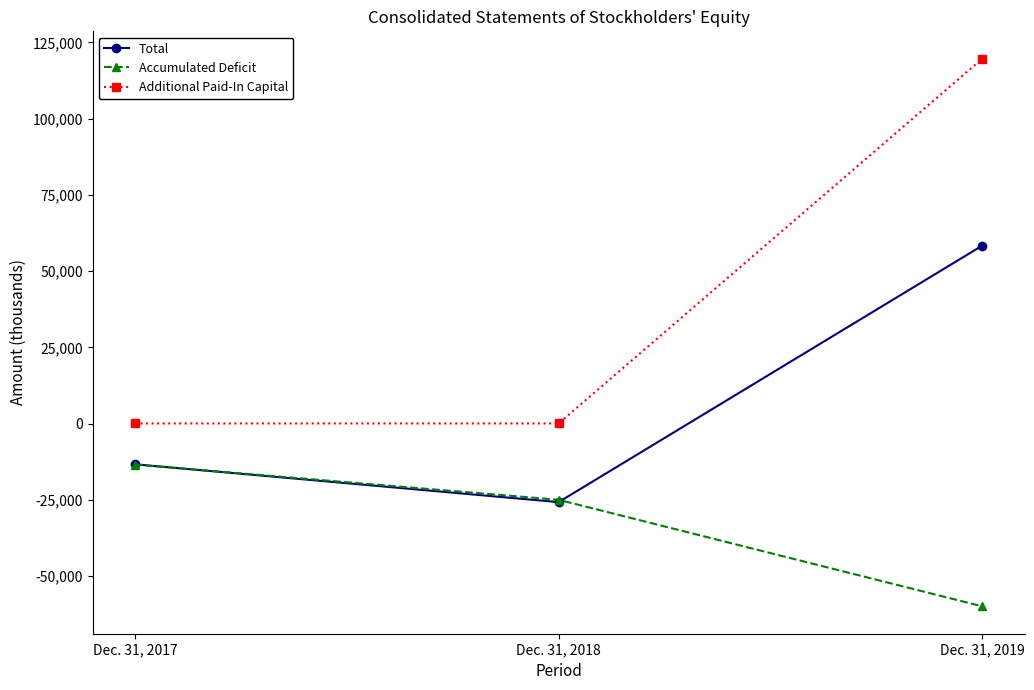

Is it true that Accumulated Deficit equals -20094 at Dec. 31, 2017?

False